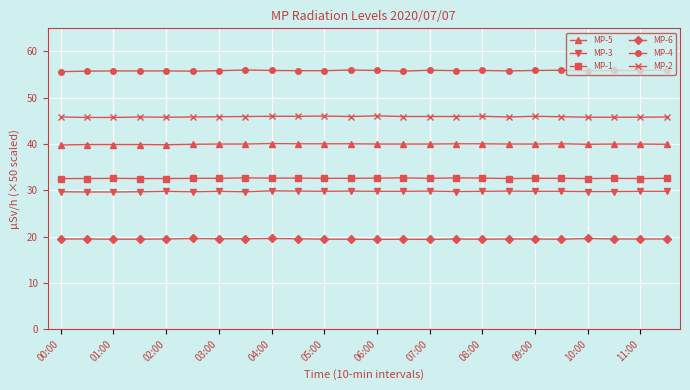

Which series has the largest total across all categories?

MP-4